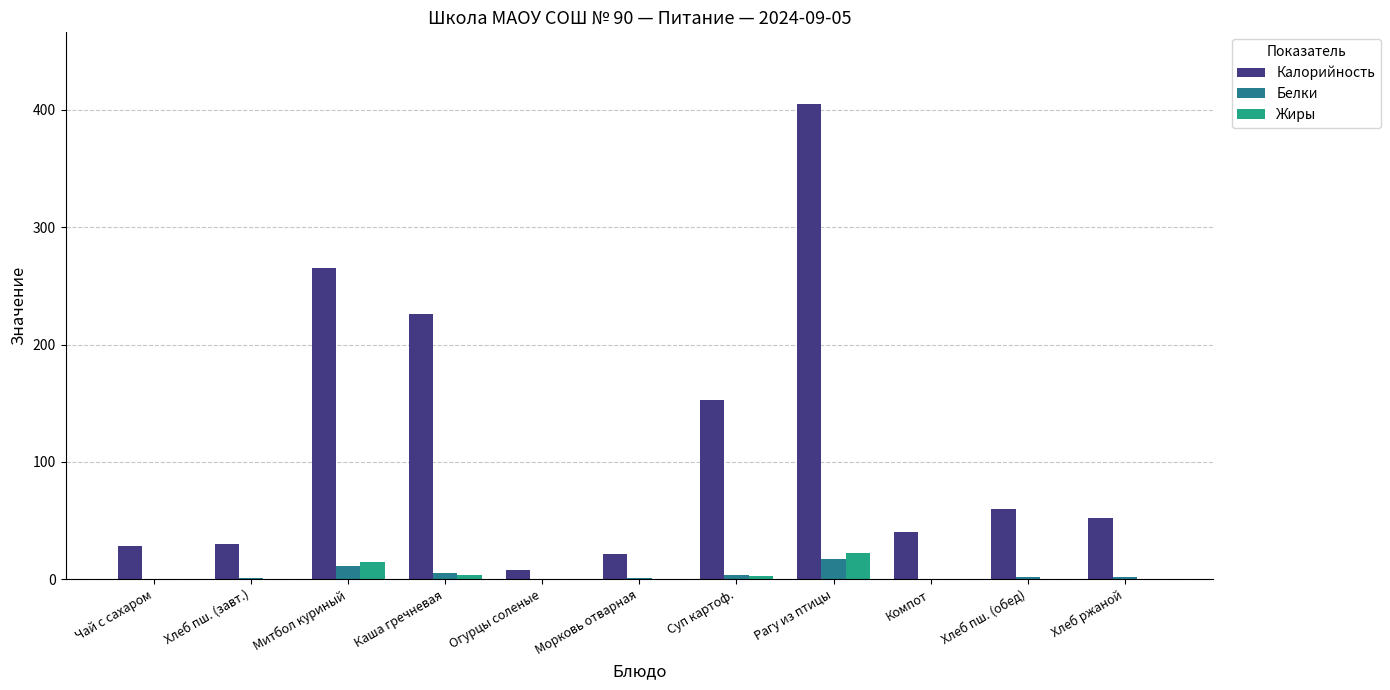

Which series changed the most between Морковь отварная and Хлеб пш. (обед)?

Калорийность